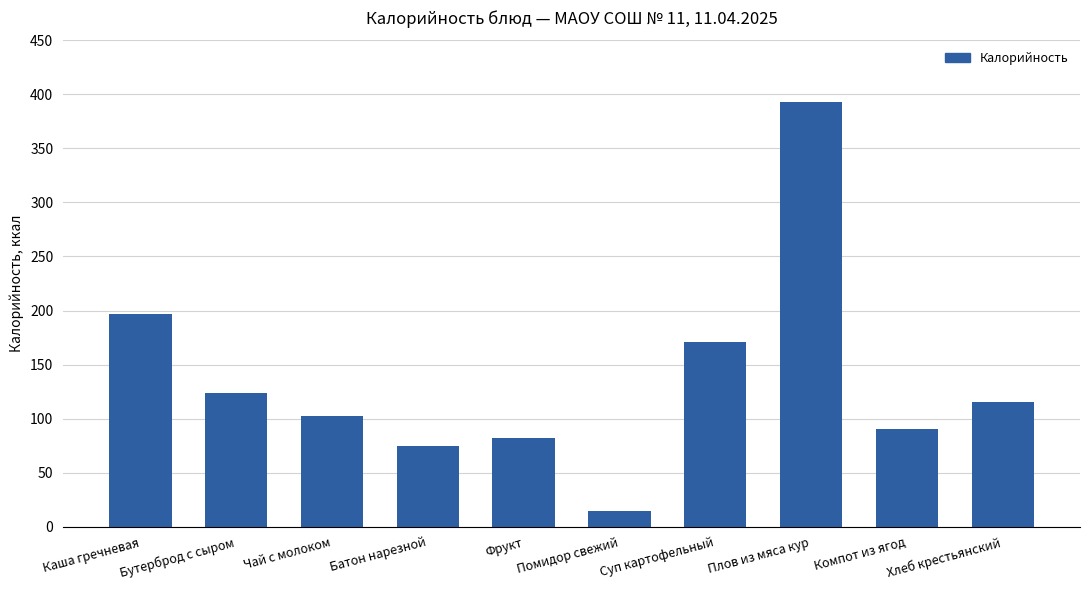

What is the value of the 1st bar from the left?

197